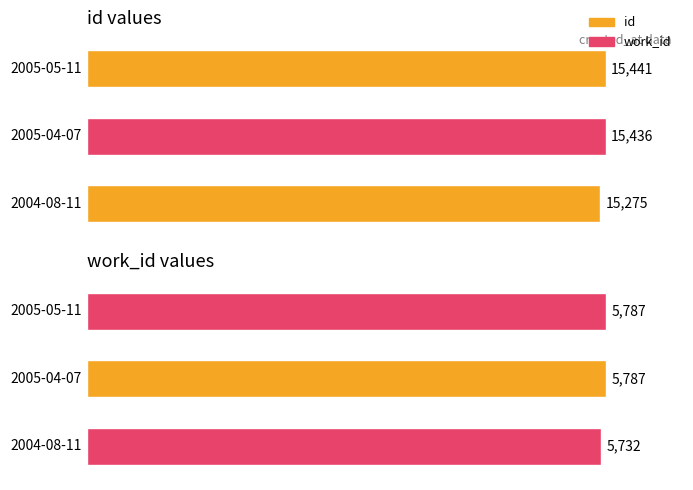

Which series changed the most between 2005-04-07 and 2005-05-11?

id